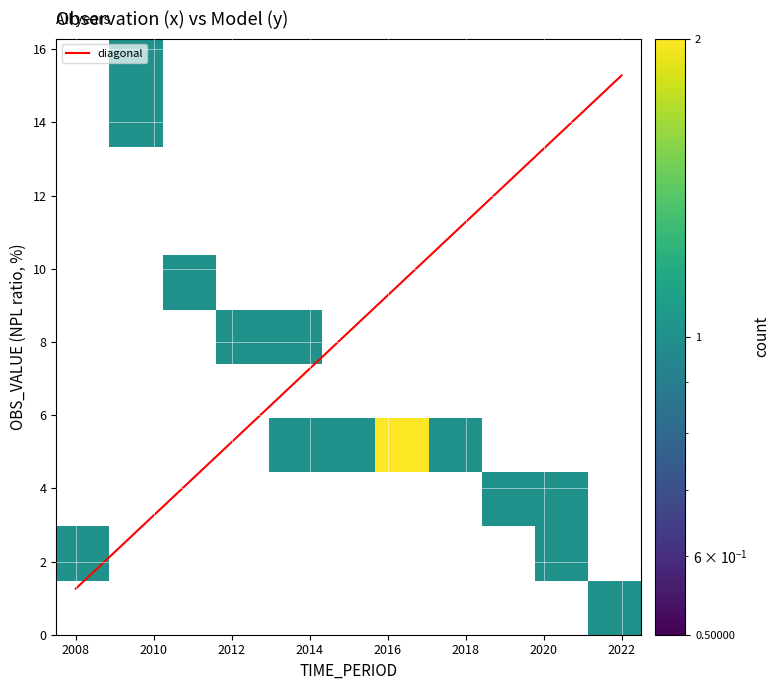

Which label corresponds to the largest value in the chart?

2010